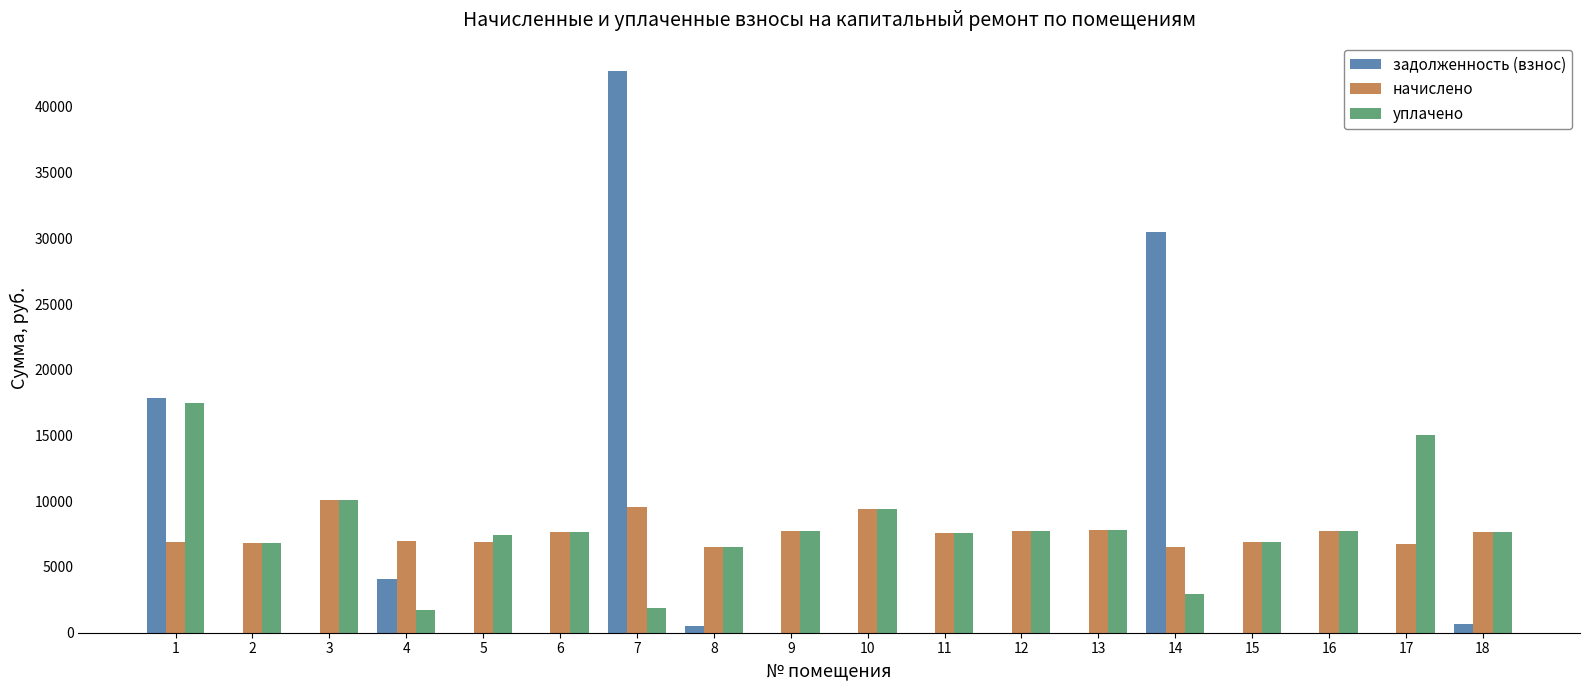

Is the value of задолженность (взнос) at 9 greater than the value of начислено at 5?

No